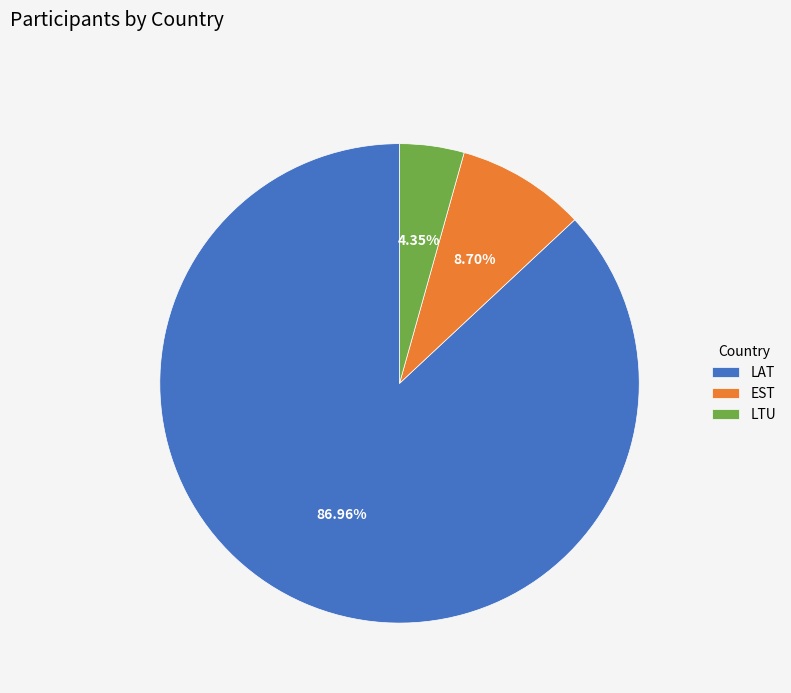

To the nearest percent, what is the difference between the largest and smallest slice percentages?

83%